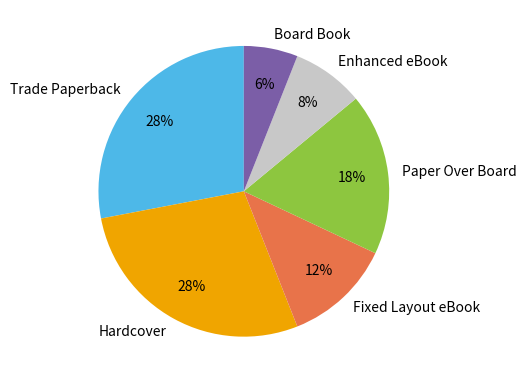

True or false: Fixed Layout eBook accounts for 12% of the total.

True